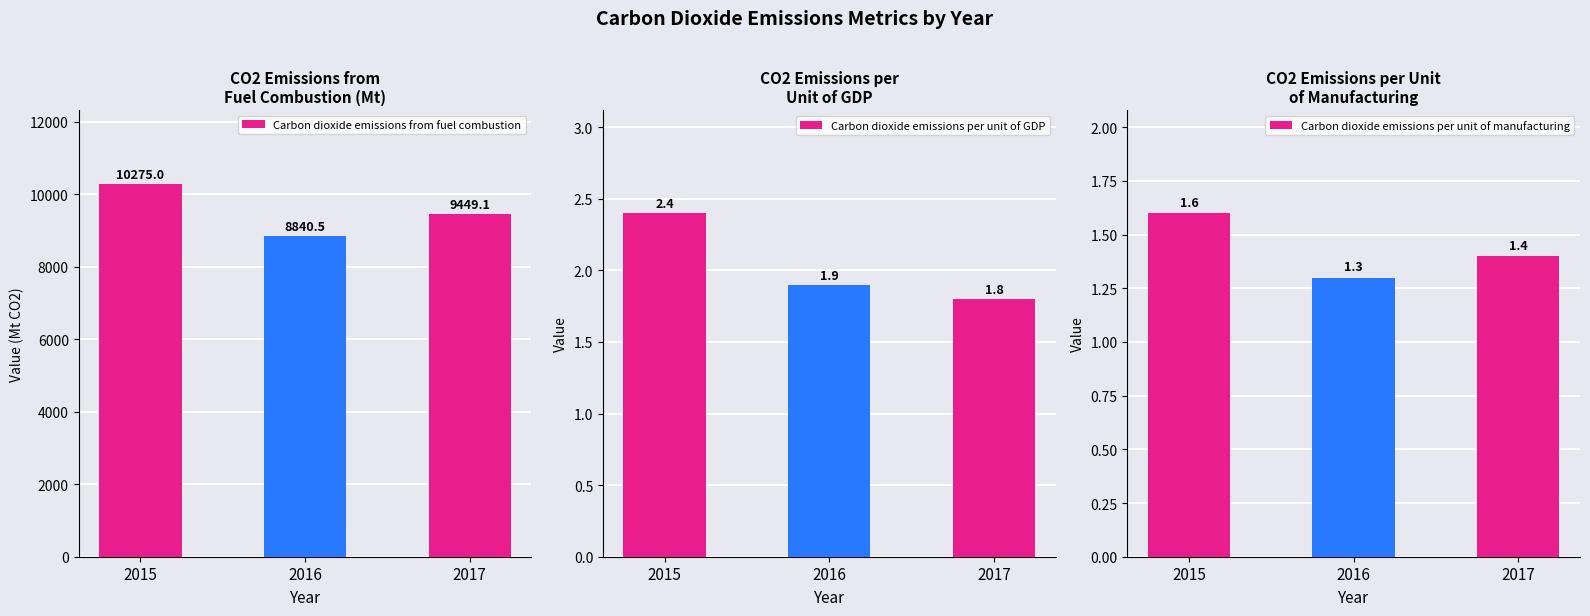

How many Carbon dioxide emissions per unit of manufacturing values are between 1 and 2?

3